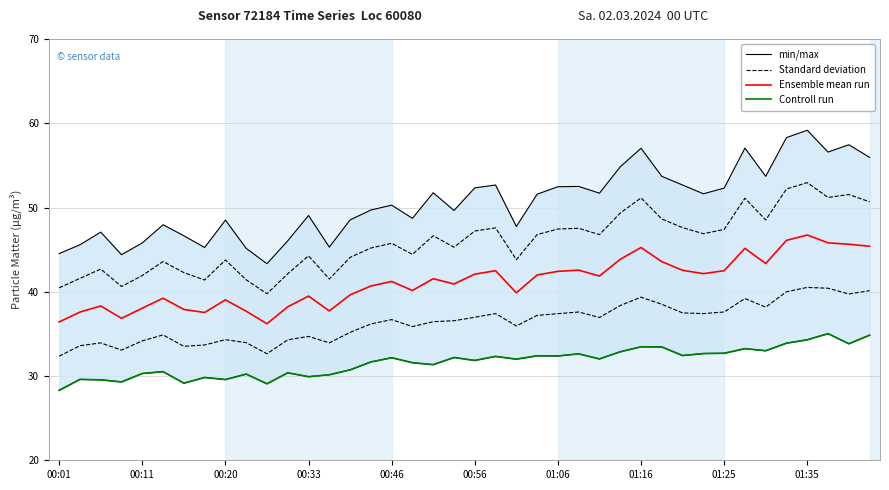

Which series has the largest range (max minus min)?

min/max